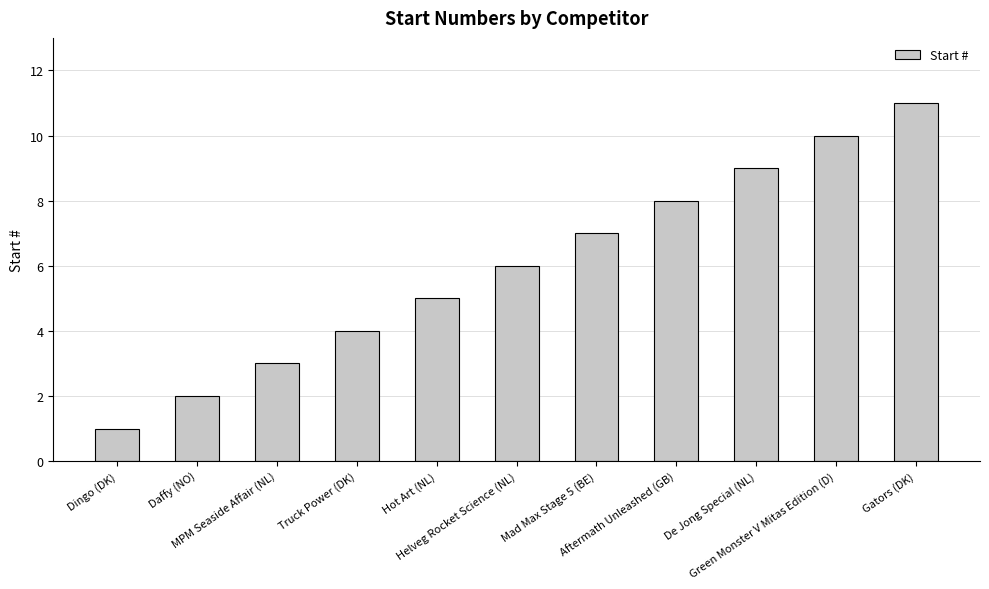

What is the sum of all values?

66